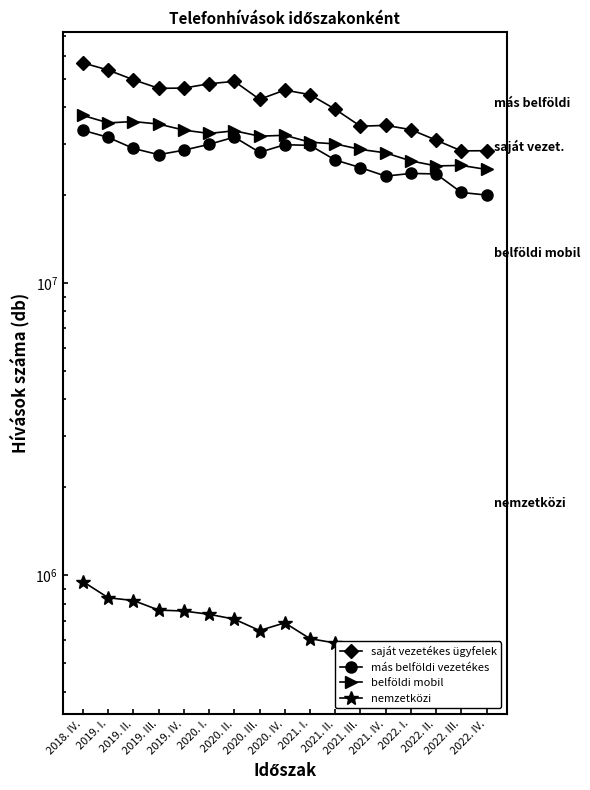

What value does the belföldi mobil series have at 2022. I.?

26210281